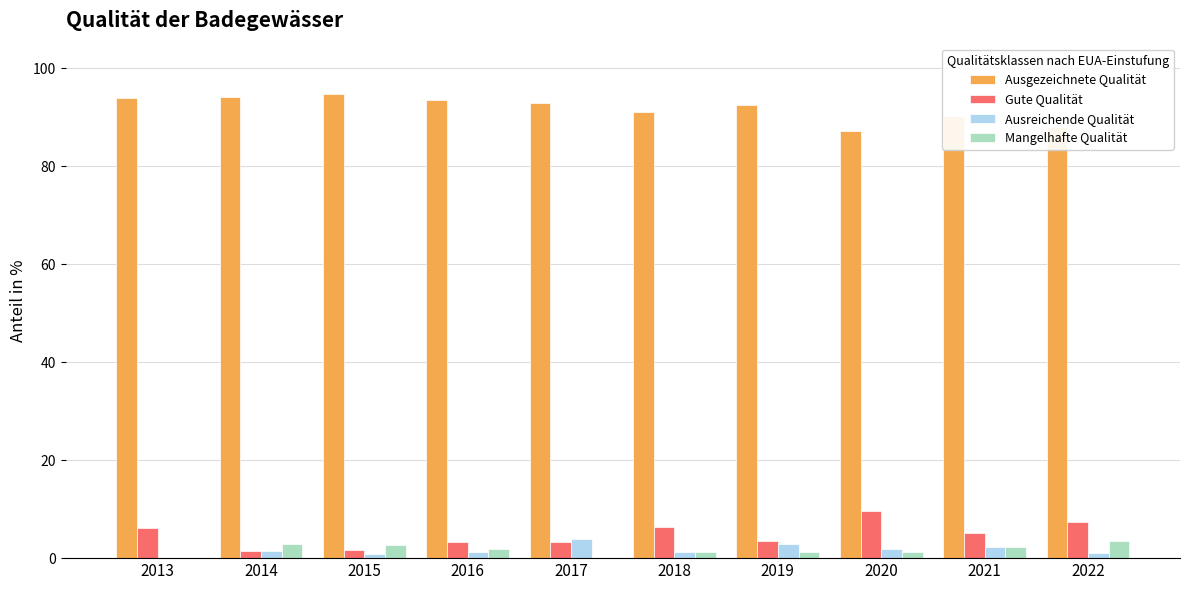

Which series has the largest total across all categories?

Ausgezeichnete Qualität